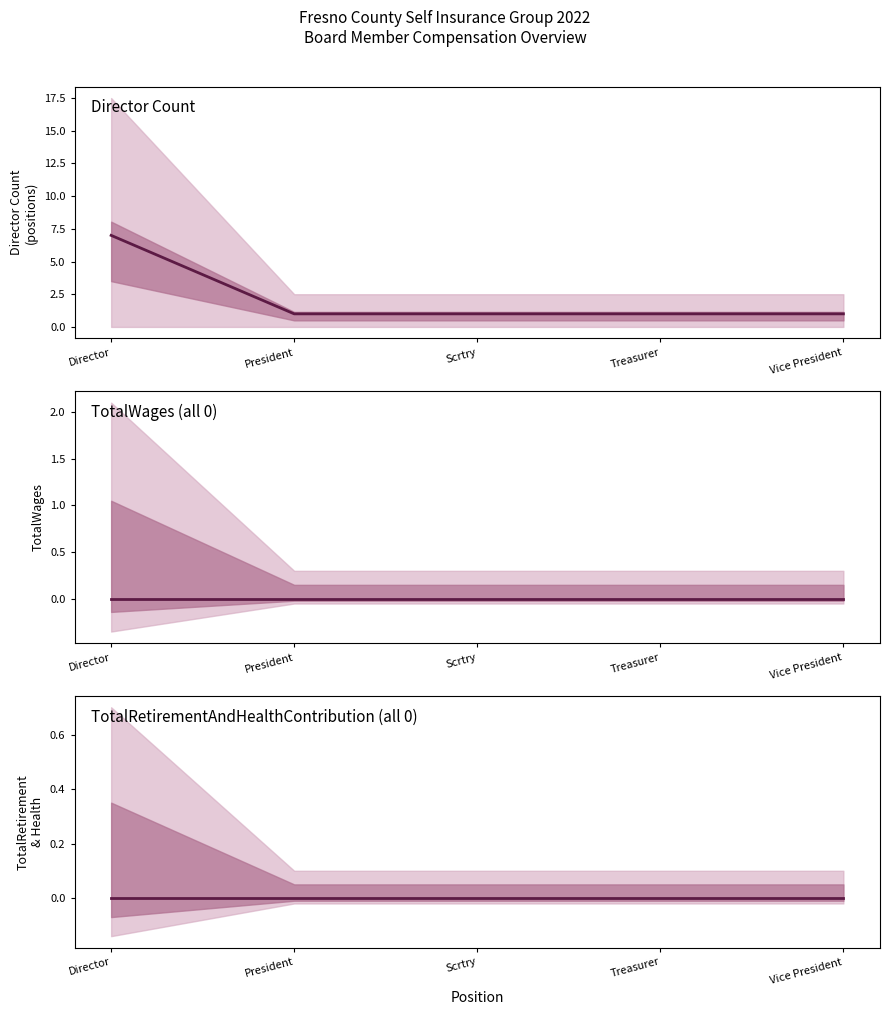

What is the label of the 4th point from the left?

Treasurer